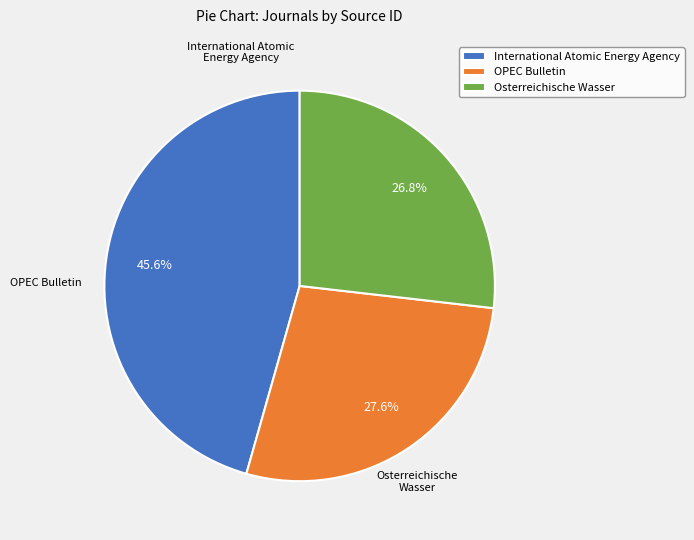

What percentage is the OPEC Bulletin slice, to the nearest percent?

28%